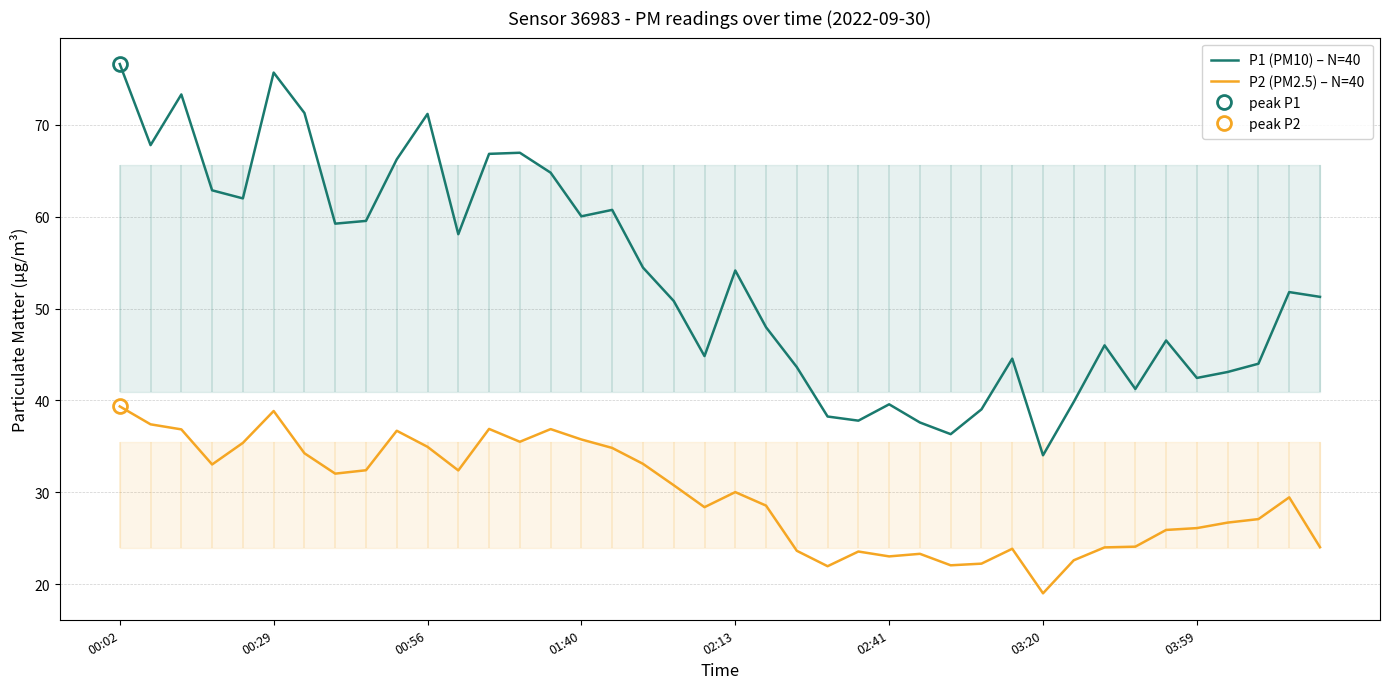

List the series in order of their peak value, highest first.

P1 (PM10) – N=40, P2 (PM2.5) – N=40